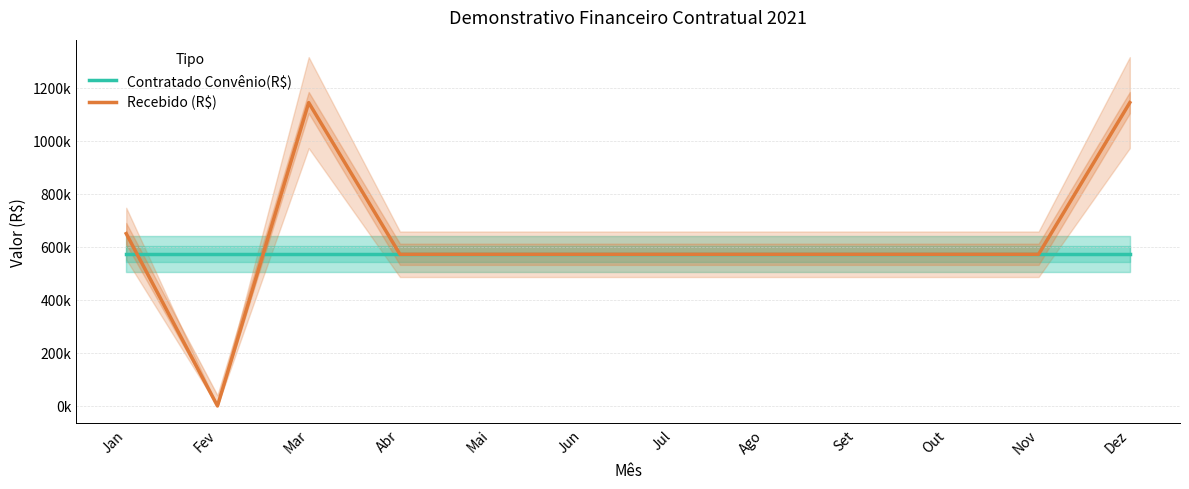

How many values in the Recebido (R$) series are below 572000?

1